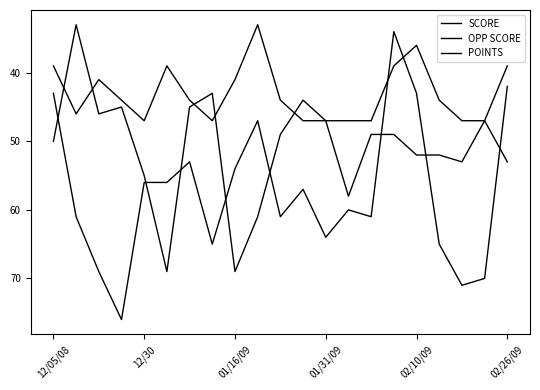

What is the label of the 1st point from the left?

12/05/08